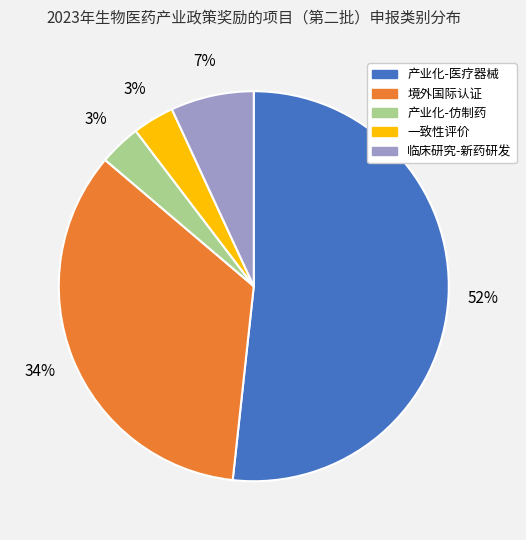

Which slice is the largest?

产业化-医疗器械